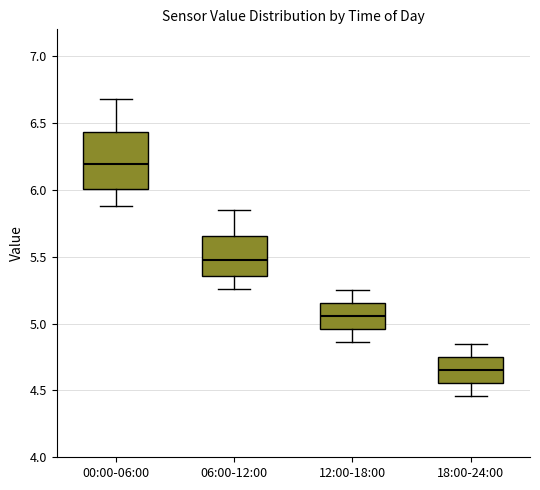

Reading left to right, transcribe this box plot: for each box, give where its median line is, the range the box spans, and where its two whiskers end, as read against the y-axis. The values are not printed on the chart, so give them approximately, as read against the axis.

00:00-06:00: median 6.20, box 6.00 to 6.45, whiskers 5.90 to 6.70
06:00-12:00: median 5.50, box 5.35 to 5.65, whiskers 5.25 to 5.85
12:00-18:00: median 5.05, box 4.95 to 5.15, whiskers 4.85 to 5.25
18:00-24:00: median 4.65, box 4.55 to 4.75, whiskers 4.45 to 4.85